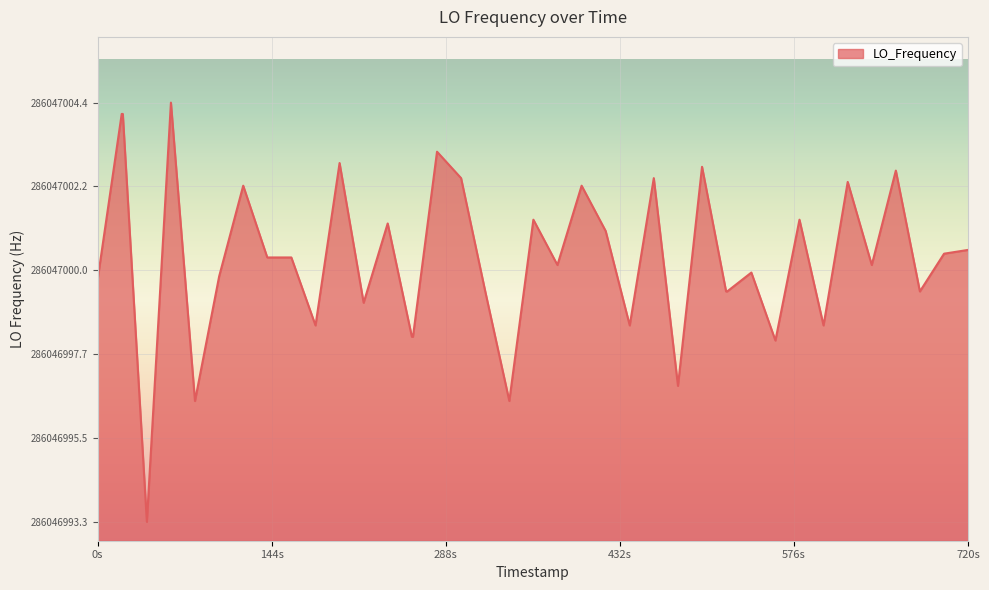

True or false: there are more than 1 points higher than both neighbors.

True